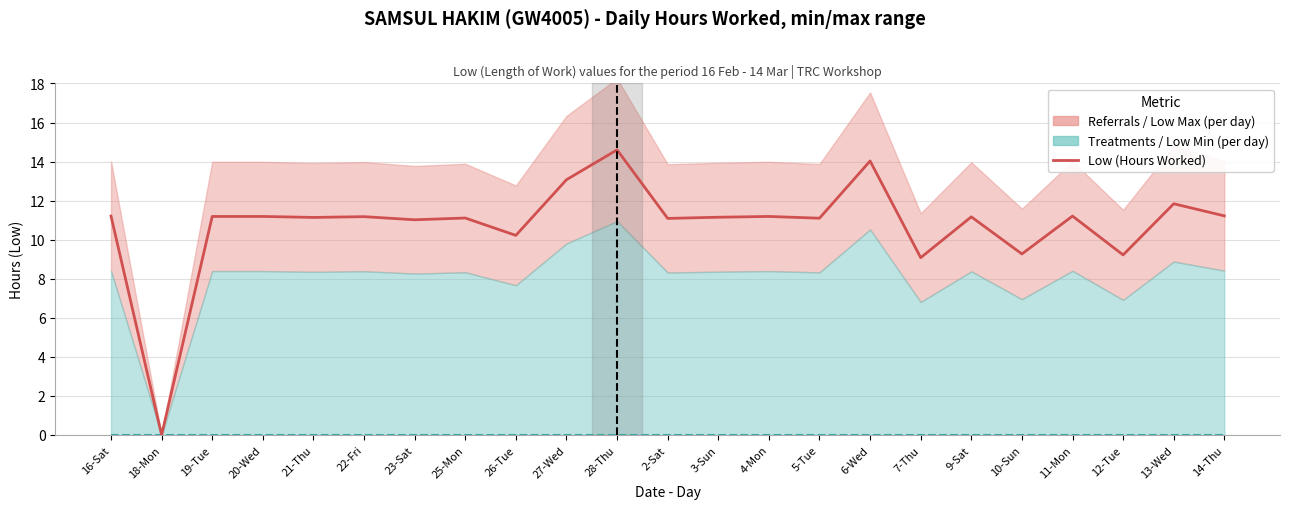

Reading right to left, extract all data points from this chart.

Low (Hours Worked): 11.2	11.8	9.2	11.2	9.3	11.2	9.1	14.0	11.1	11.2	11.2	11.1	14.6	13.1	10.2	11.1	11.0	11.2	11.1	11.2	11.2	0.0	11.2
Break Total: 0.0	0.0	0.0	0.0	0.0	0.0	0.0	0.0	0.0	0.0	0.0	0.0	0.0	0.0	0.0	0.0	0.0	0.0	0.0	0.0	0.0	0.0	0.0